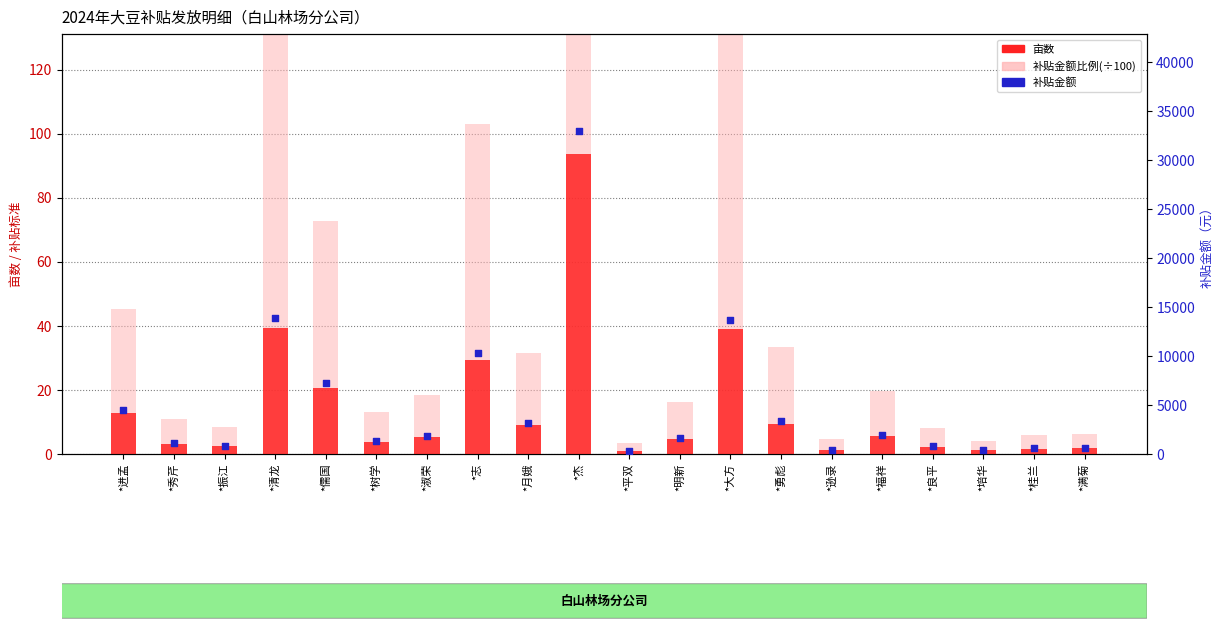

Which series contains the lowest Y value?

亩数